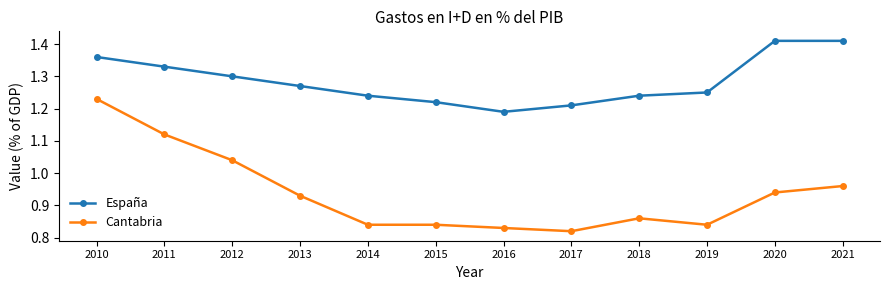

At 2012, list the series in order from largest to smallest.

España, Cantabria